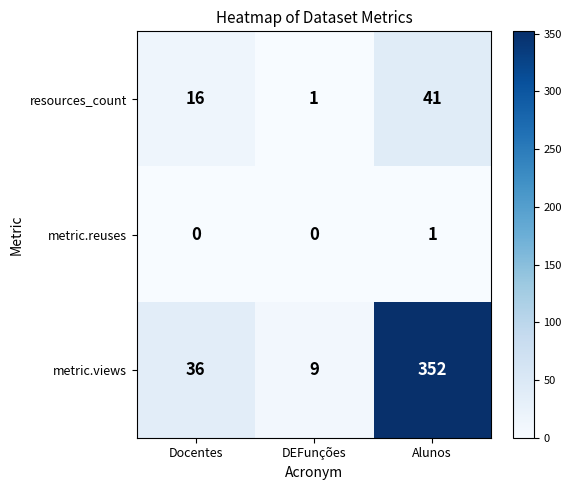

What is the total value across all series at DEFunções?

10